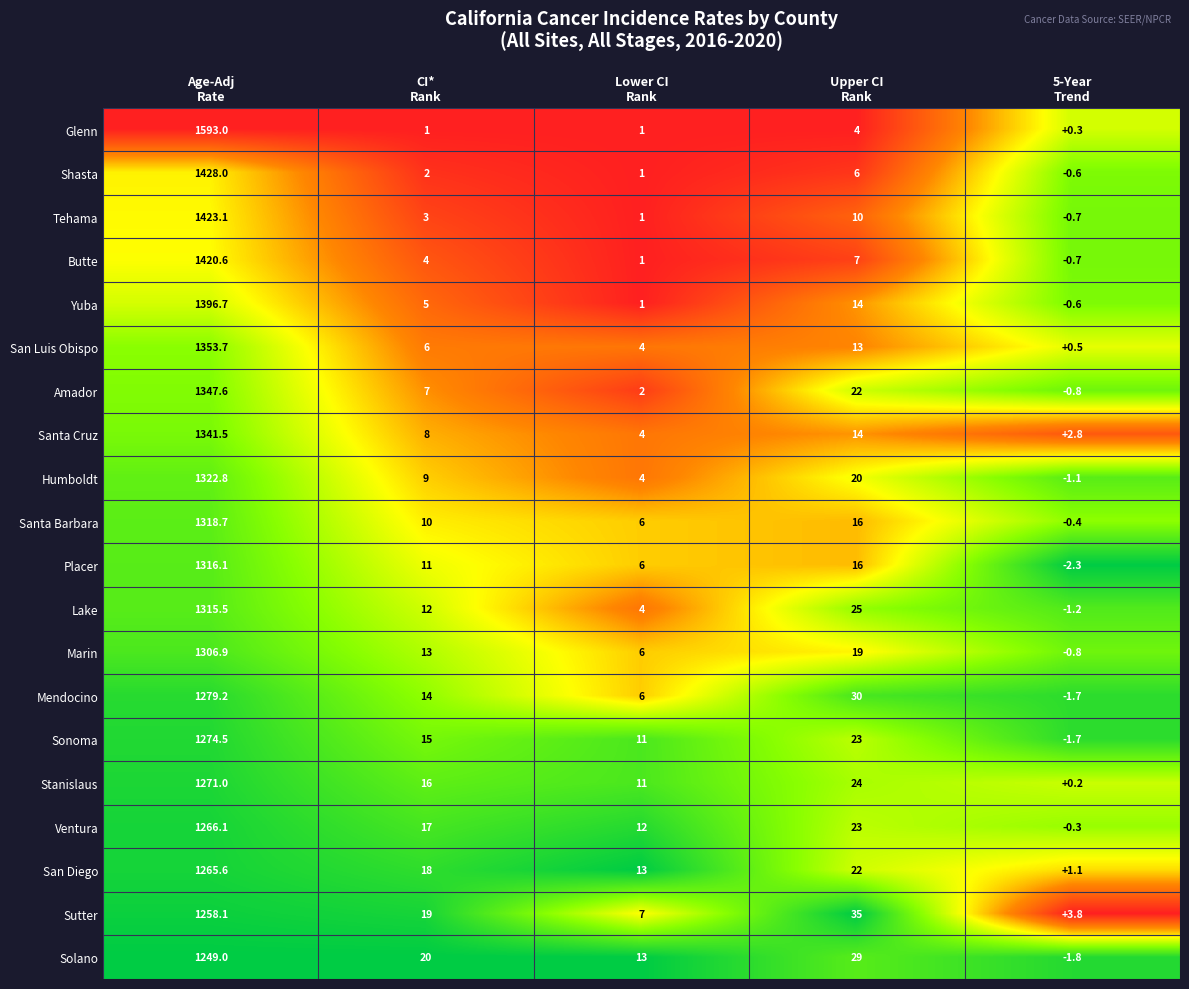

List the series in order of their peak value, highest first.

Glenn, Shasta, Tehama, Butte, Yuba, San Luis Obispo, Amador, Santa Cruz, Humboldt, Santa Barbara, Placer, Lake, Marin, Mendocino, Sonoma, Stanislaus, Ventura, San Diego, Sutter, Solano